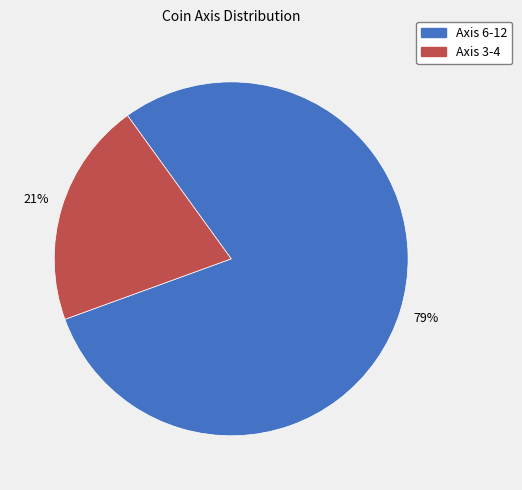

Count the number of slices in the pie.

2